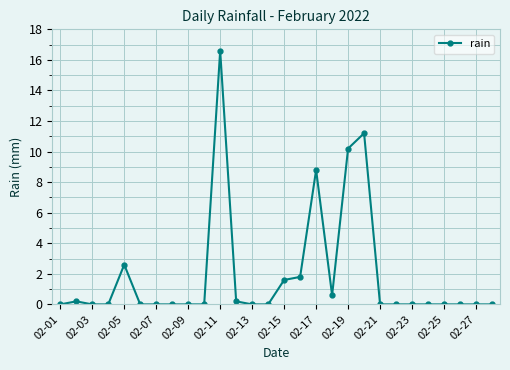

What is the greatest value displayed?

16.6